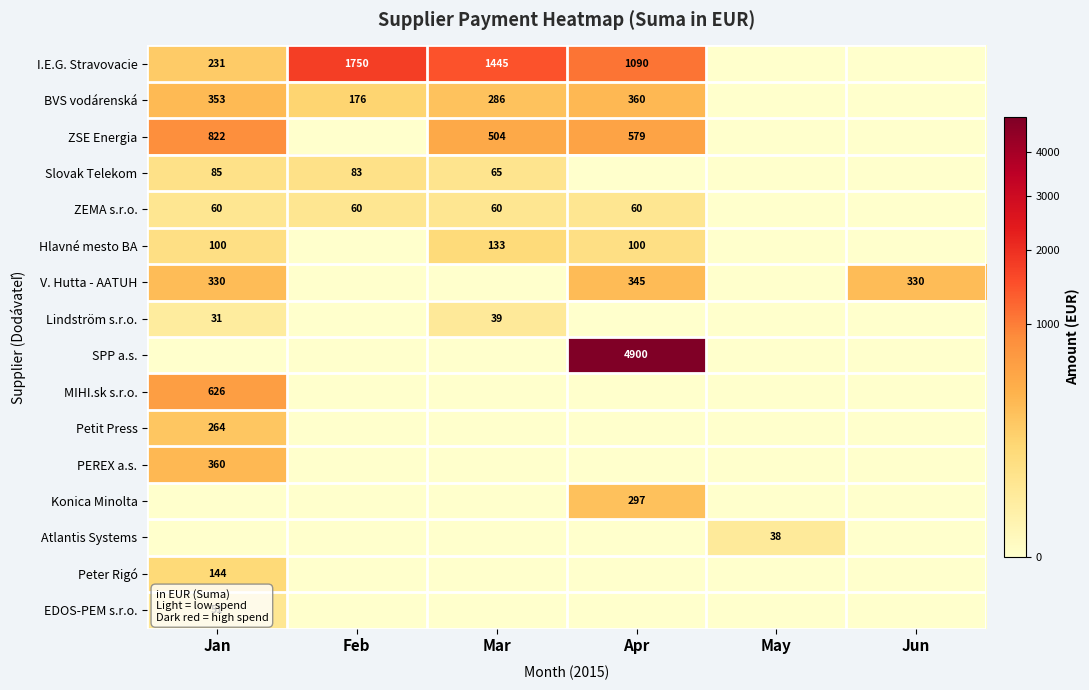

True or false: Hlavné mesto BA has a value of 27 at Apr.

False